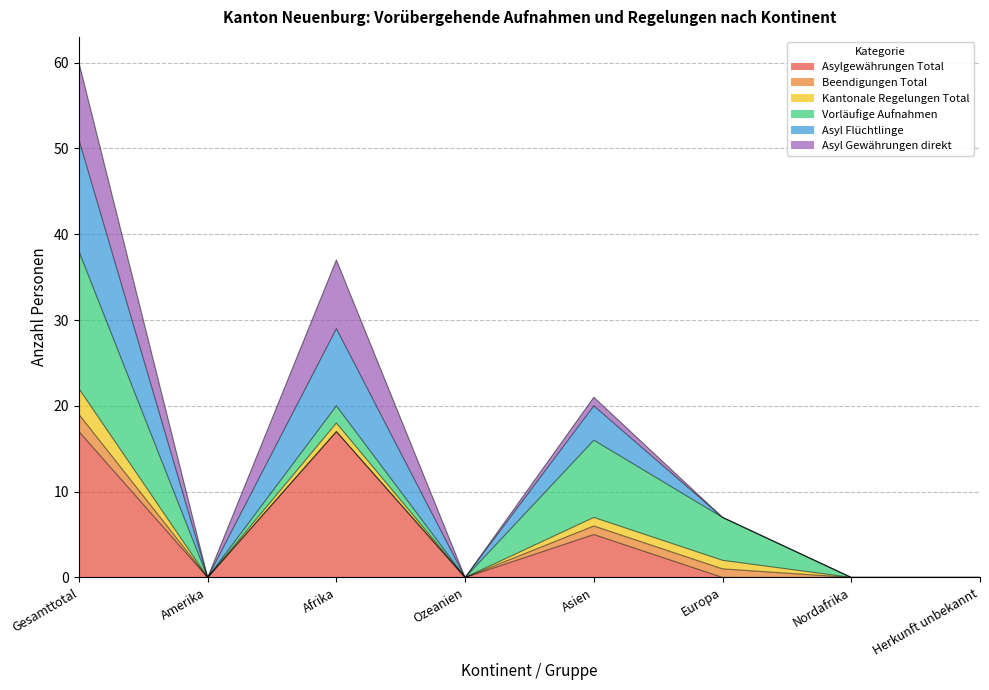

What is the highest value of the Asylgewährungen Total series?

17